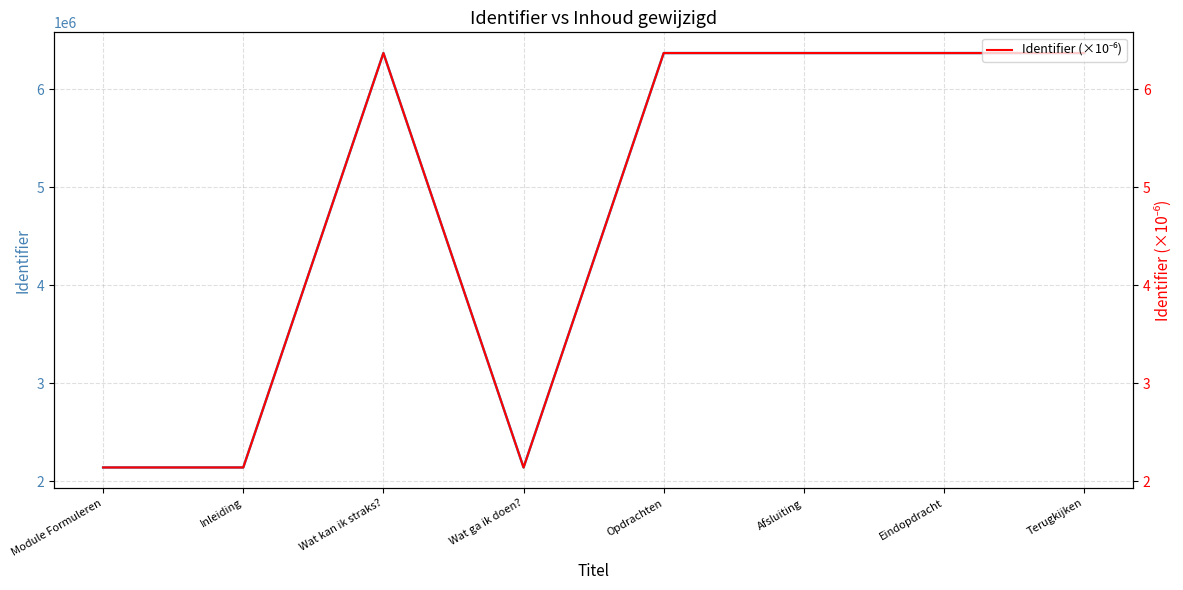

At which category does Identifier reach its first local peak?

Wat kan ik straks?